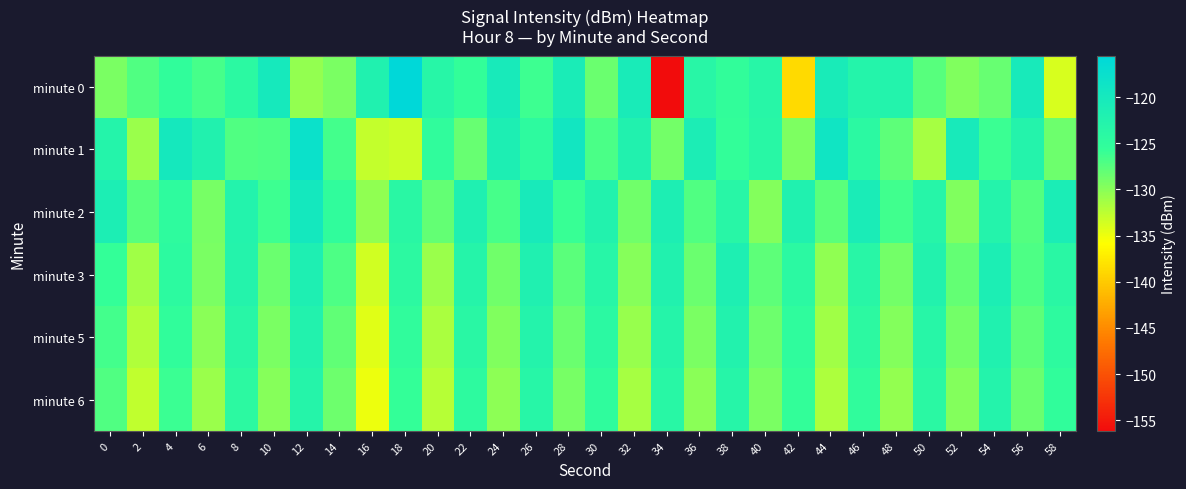

What is the smallest value displayed?

-156.1